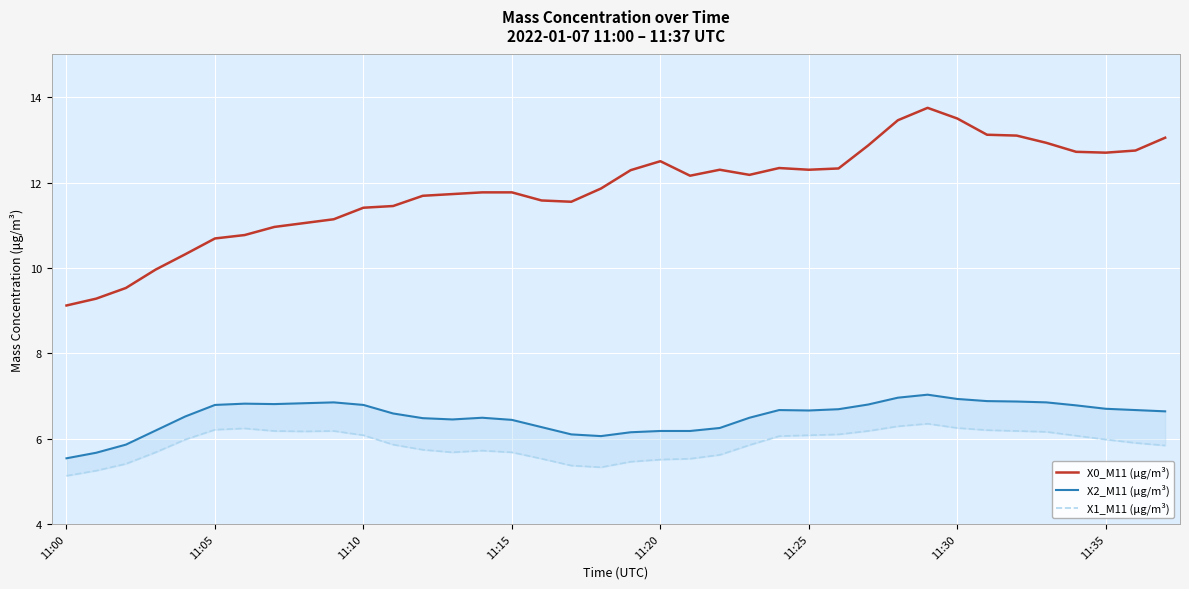

What is the difference between the X2_M11 (μg/m³) values at 14 and 34?

0.3